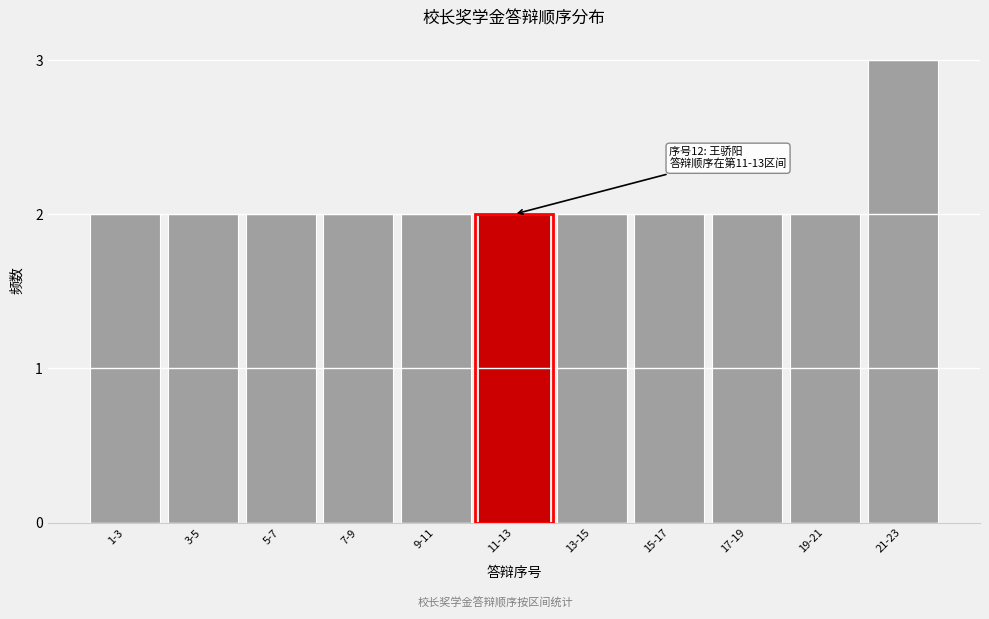

Reading right to left, what are all the values shown in this chart?

3	2	2	2	2	2	2	2	2	2	2